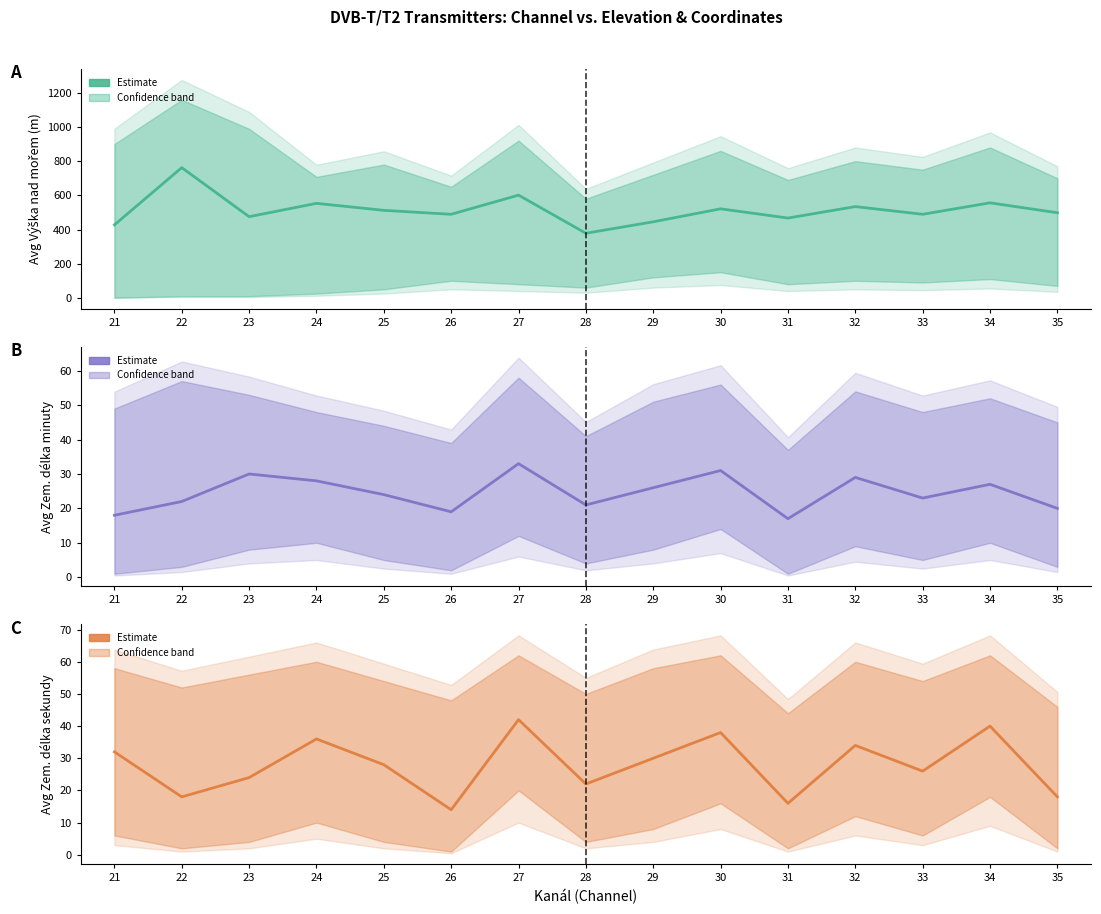

What is the value of the Avg Zem delka sekundy point at the 6th from the left?

14